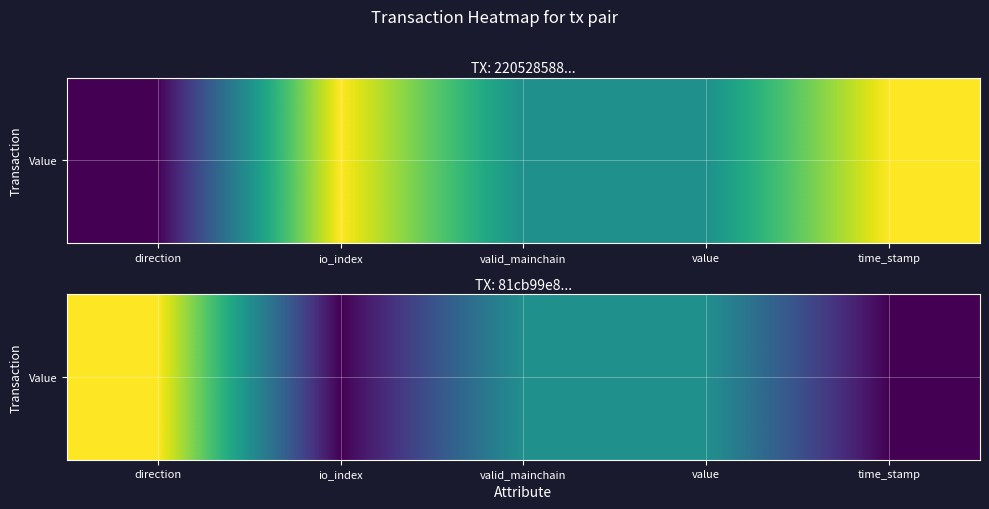

List the labels in order of value, largest first.

direction, valid_mainchain, value, io_index, time_stamp